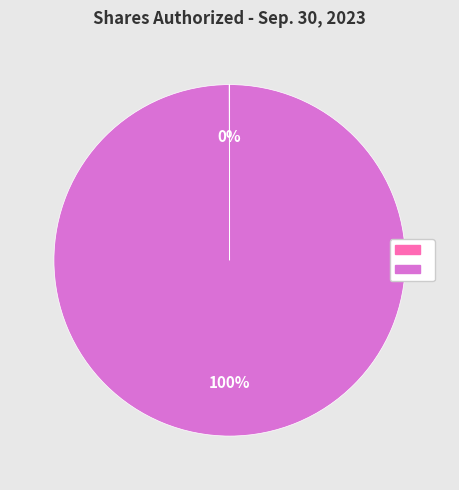

To the nearest percent, what is the average slice percentage?

50%